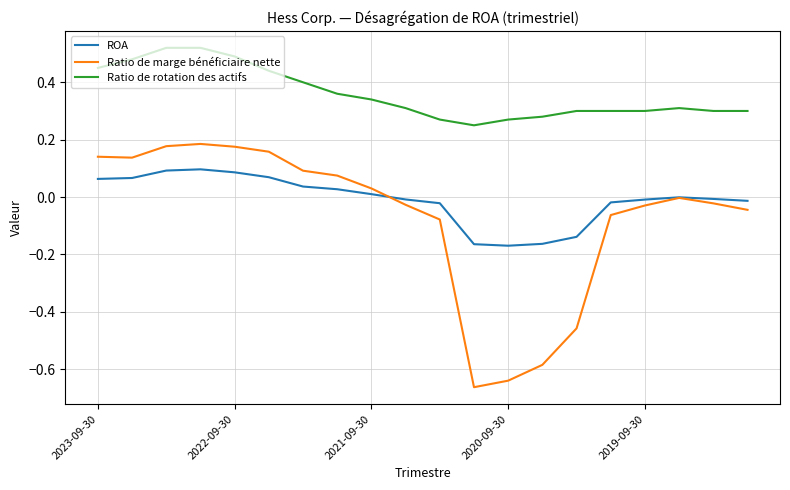

Which series has the largest total across all categories?

Ratio de rotation des actifs